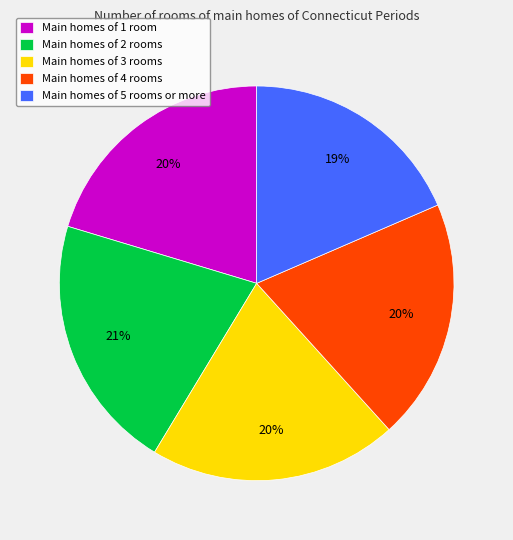

True or false: Main homes of 4 rooms accounts for 20% of the total.

True